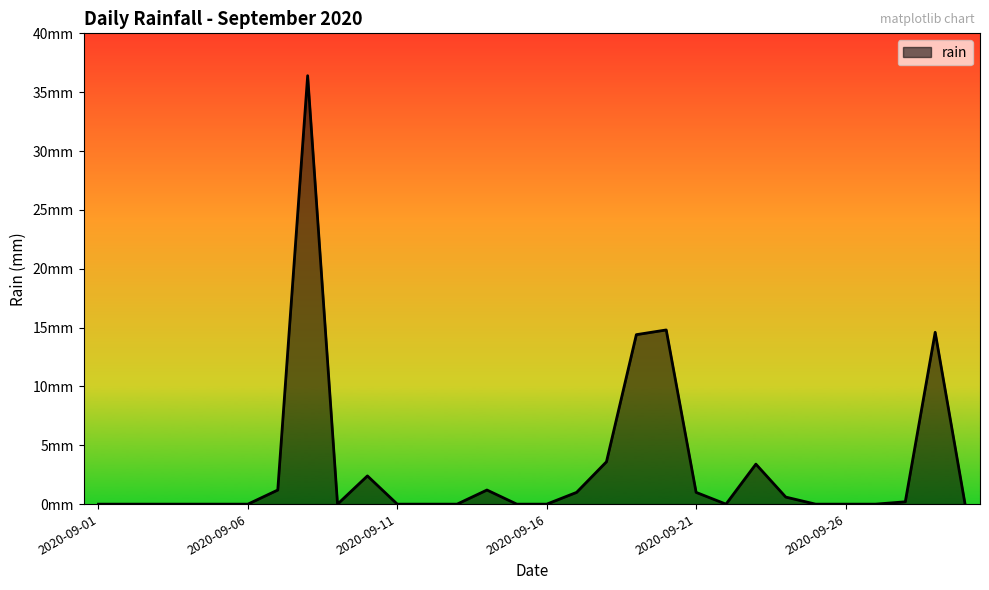

How many points are lower than both their immediate neighbors (excluding endpoints)?

2